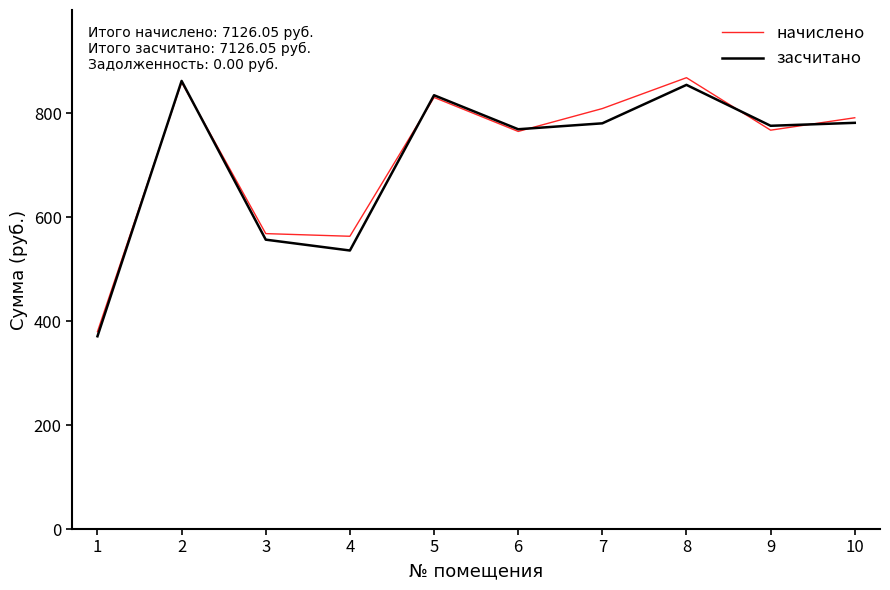

The value of начислено at 2 is 860.2. True or false?

True